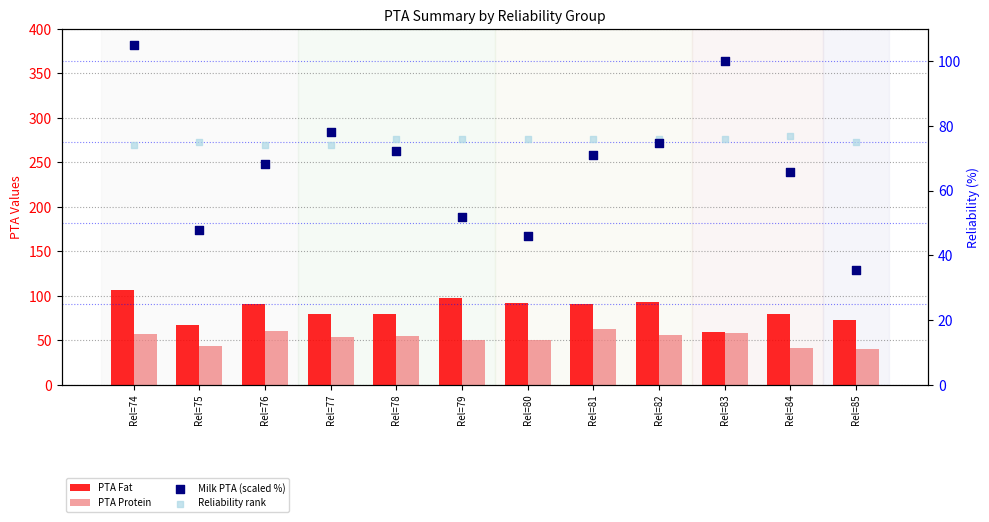

Which series has the widest spread of Y values?

Milk PTA (scaled %)